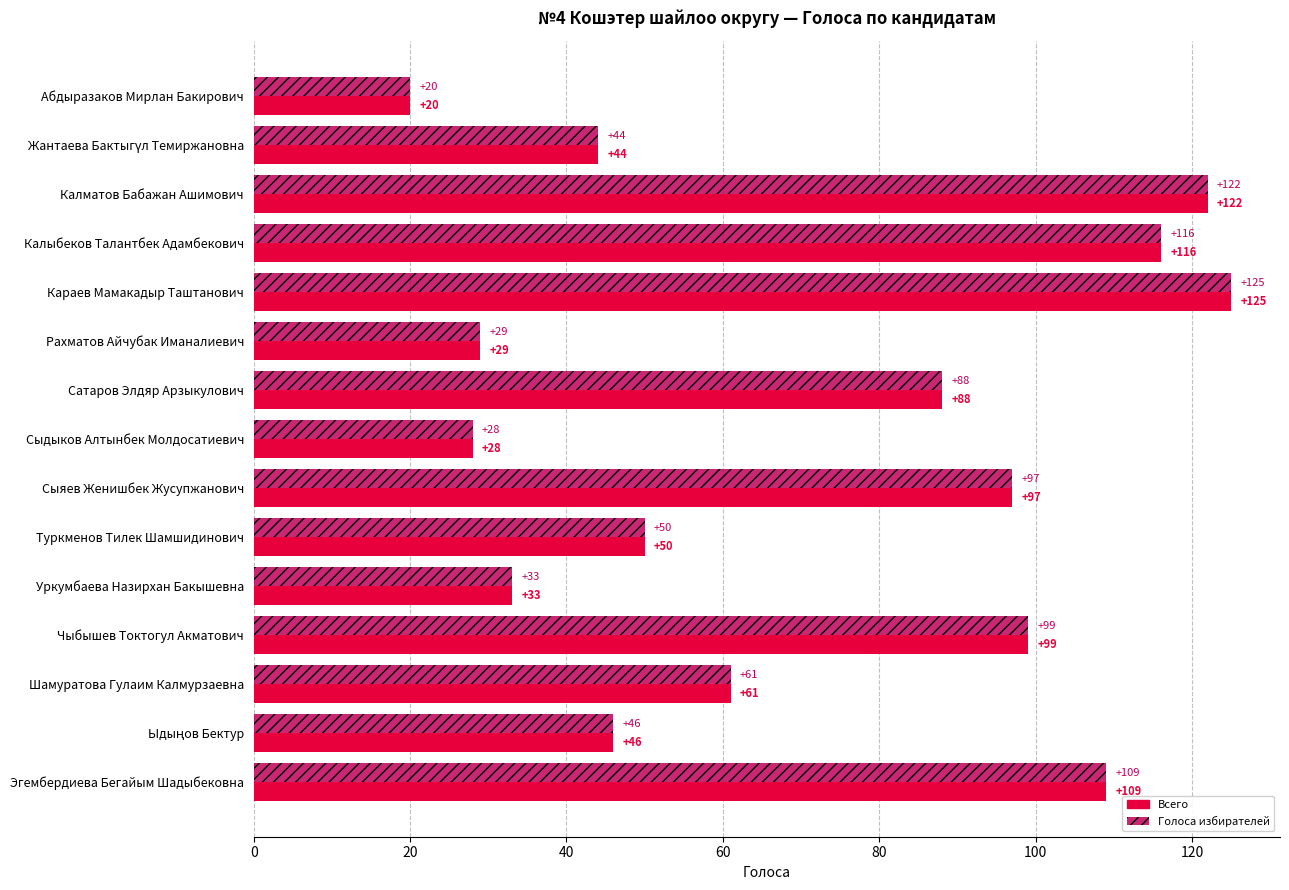

Is it true that Голоса избирателей equals 37 at Сыяев Женишбек Жусупжанович?

False